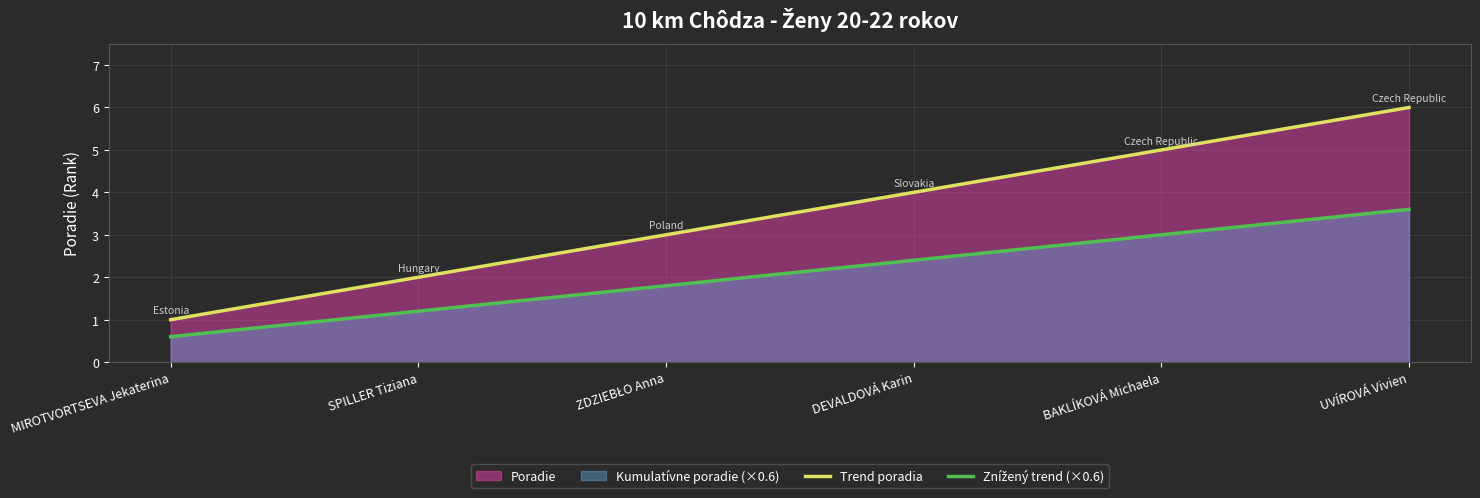

What is the difference between the second highest and second lowest values in the Znížený trend (×0.6) series?

1.8